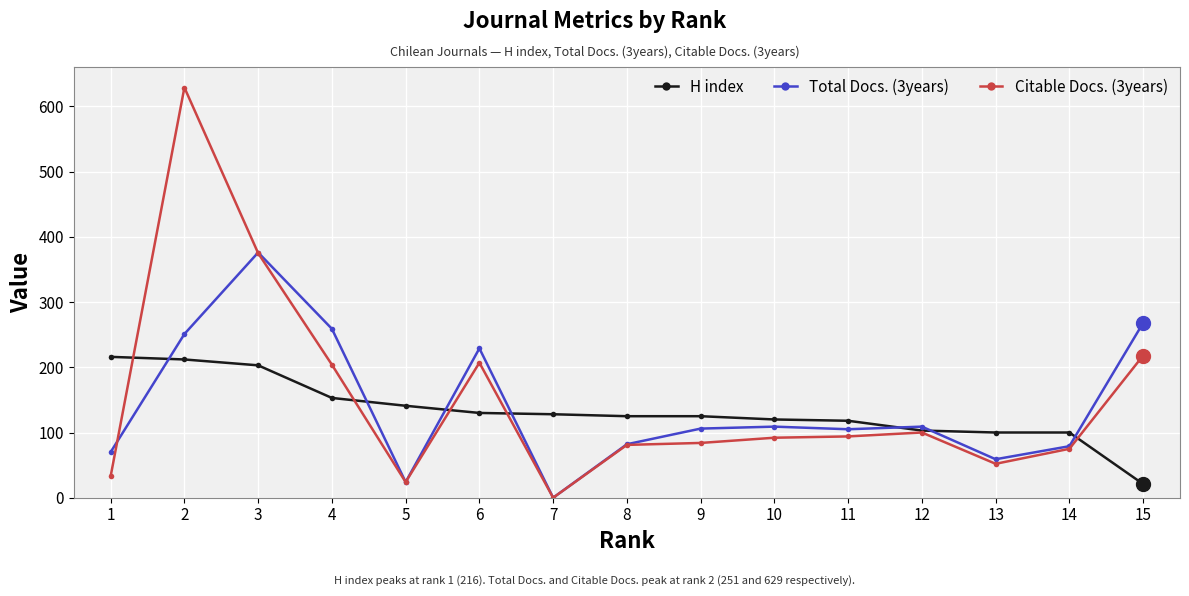

The Citable Docs. (3years) series shows 204 at 4. True or false?

True